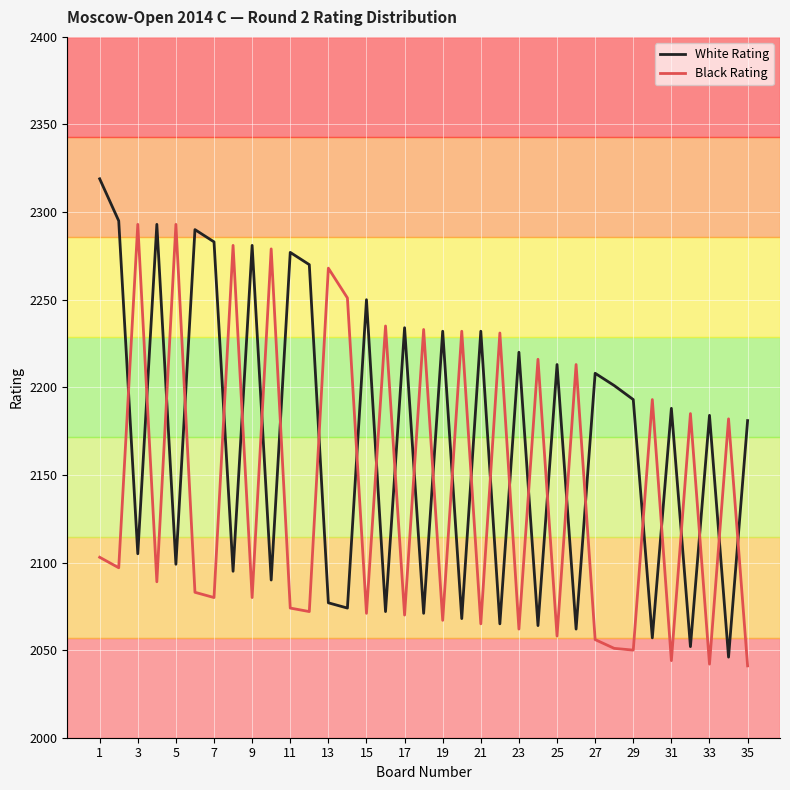

True or false: White Rating and Black Rating intersect in this chart.

True